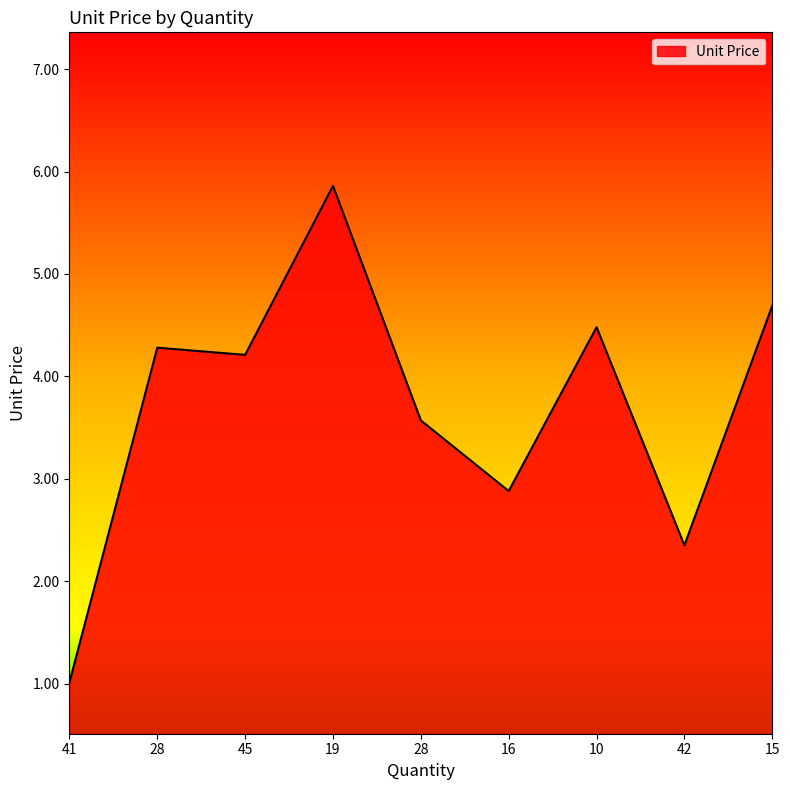

Does the chart display data point markers on the line(s)?

No